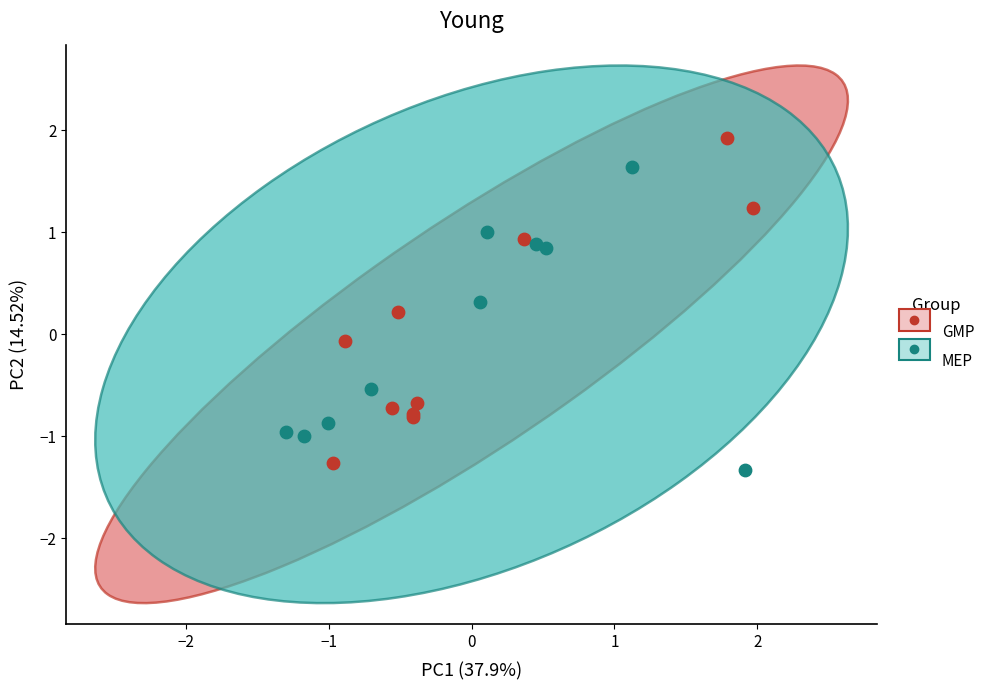

Which series contains the lowest Y value?

MEP